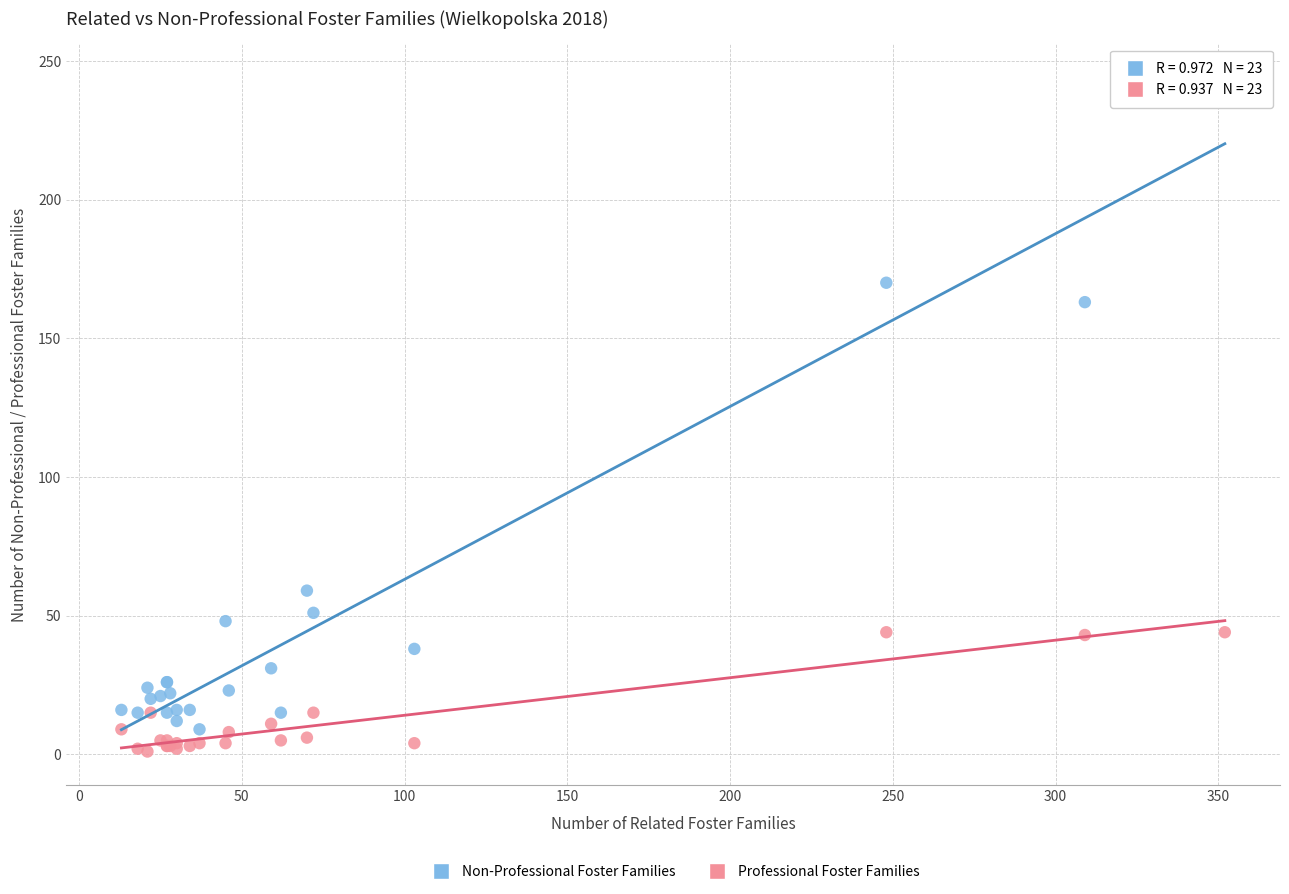

Which series contains the highest Y value?

Non-Professional Foster Families